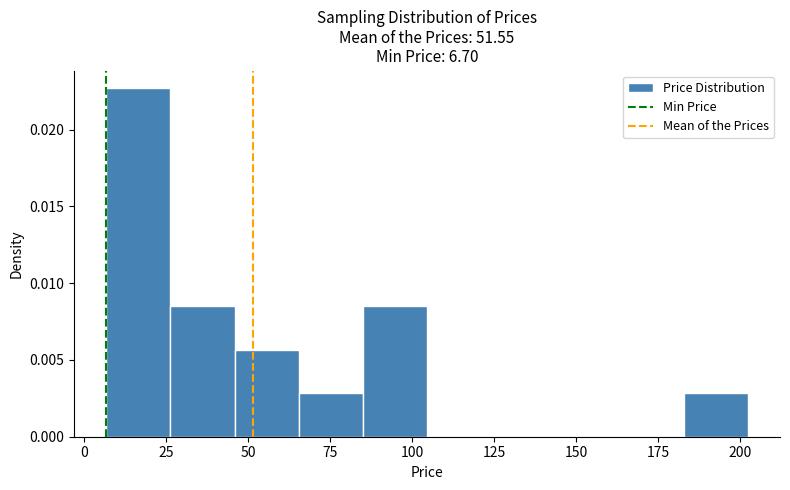

Around what value on the x-axis is the tallest bar? Give the approximate position of its centre, as read against the axis.

15